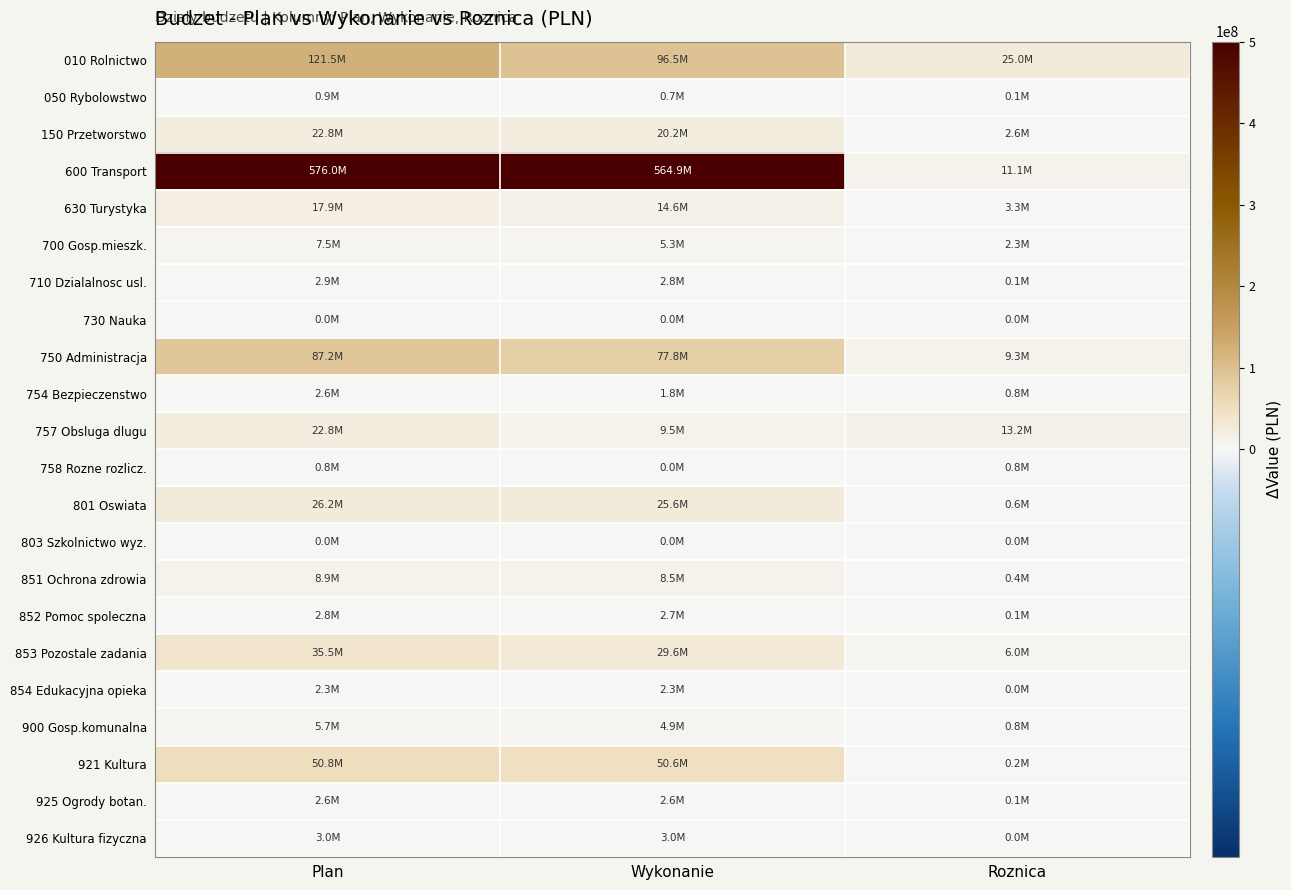

At which category does the chart reach its peak across all series?

Plan